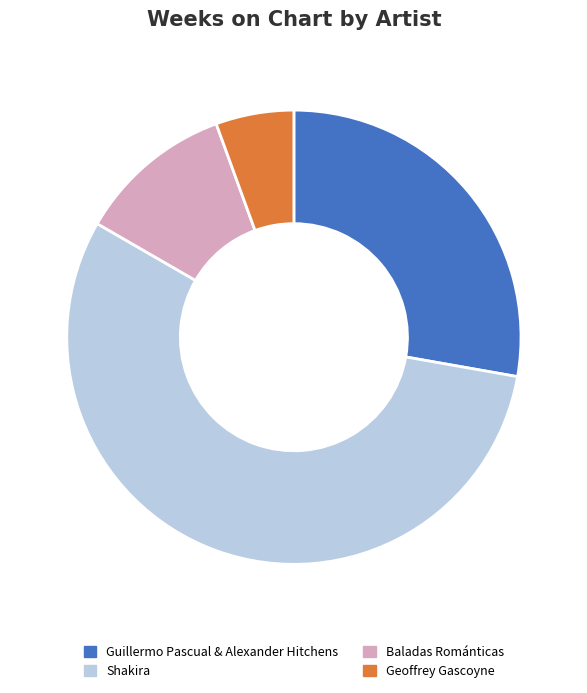

Does any single category account for the majority?

Yes